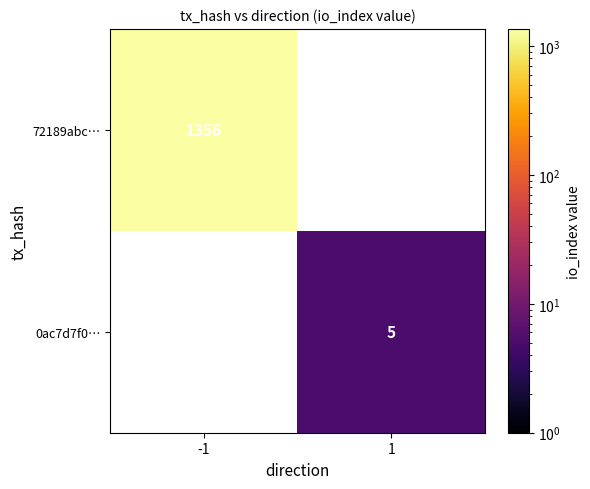

Between -1 and 1, which is larger?

-1